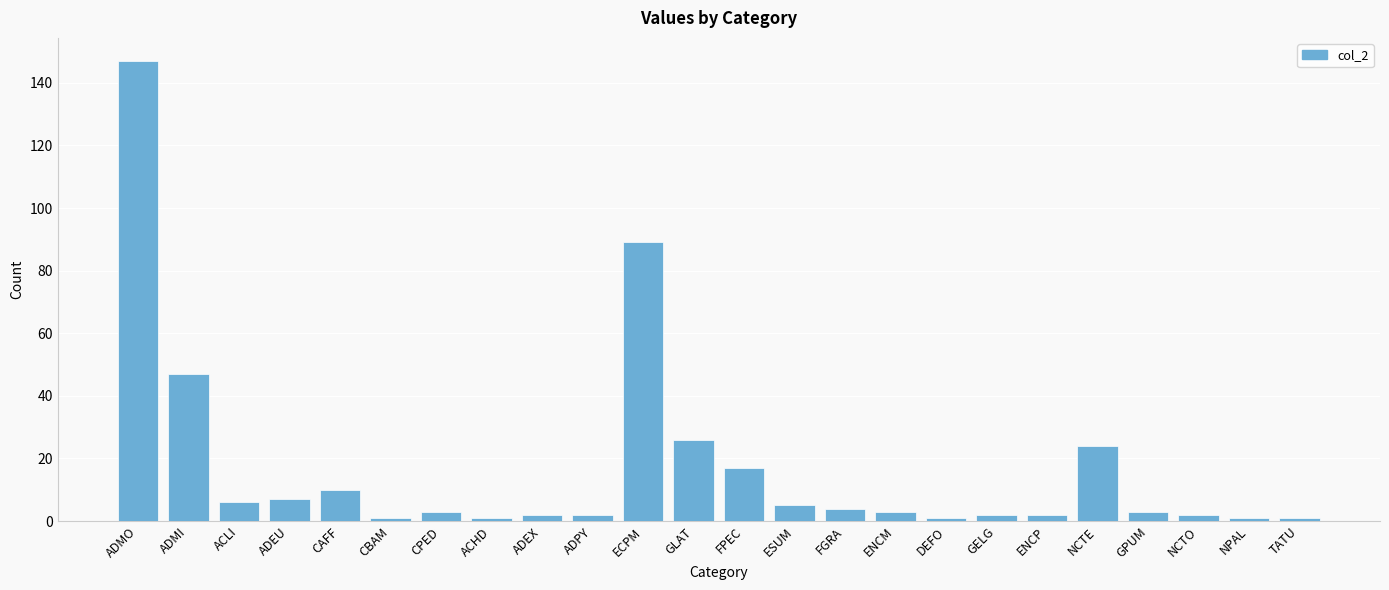

The chart shows a value of 6 at NCTE. True or false?

False